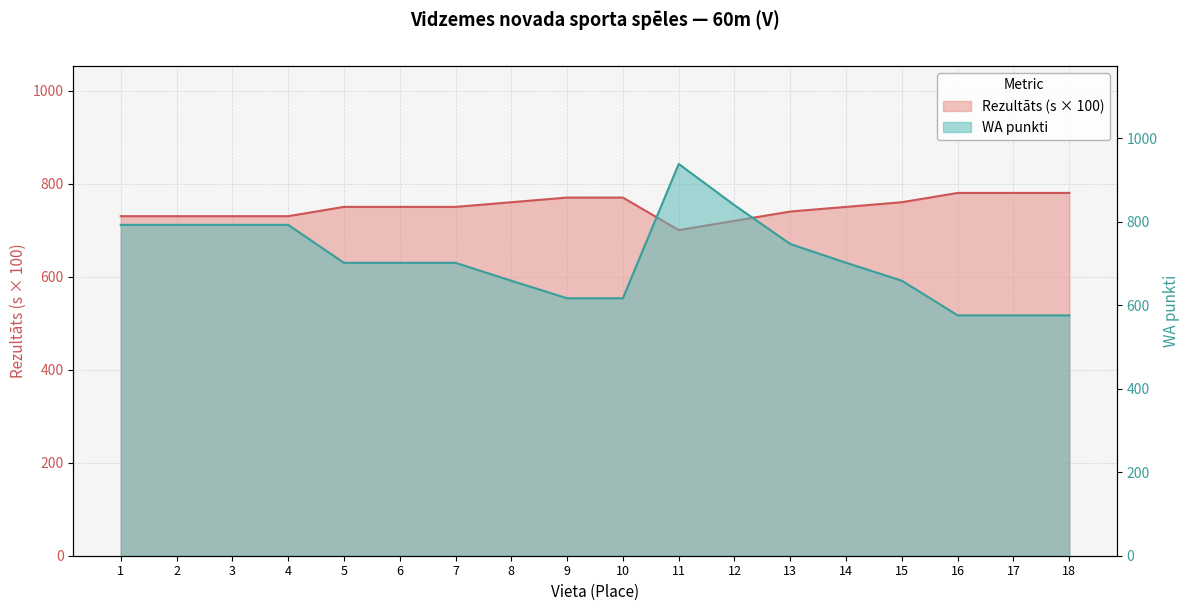

Reading left to right, what are all the values shown in this chart?

Rezultāts (s): 730	730	730	730	750	750	750	760	770	770	700	720	740	750	760	780	780	780
WA punkti: 793	793	793	793	702	702	702	659	617	617	939	840	747	702	659	576	576	576